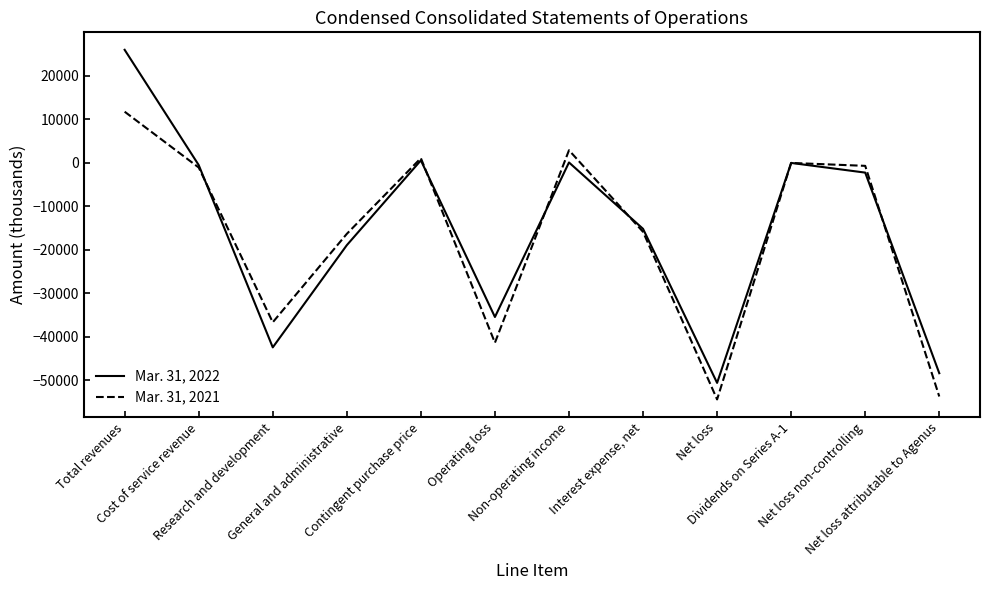

Does the chart have visible grid lines?

No